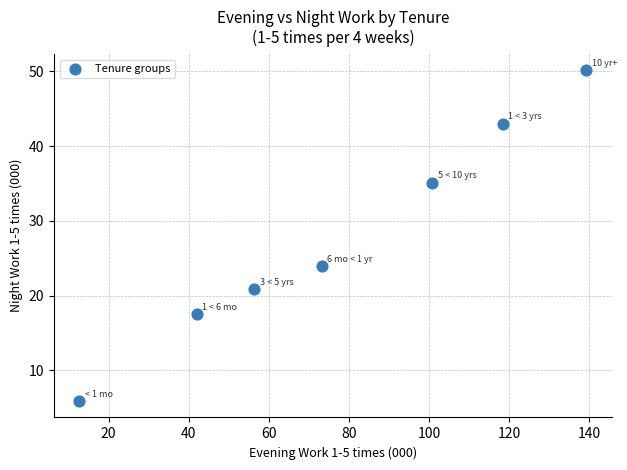

What Y value in the scatter plot is closest to 28?

23.9